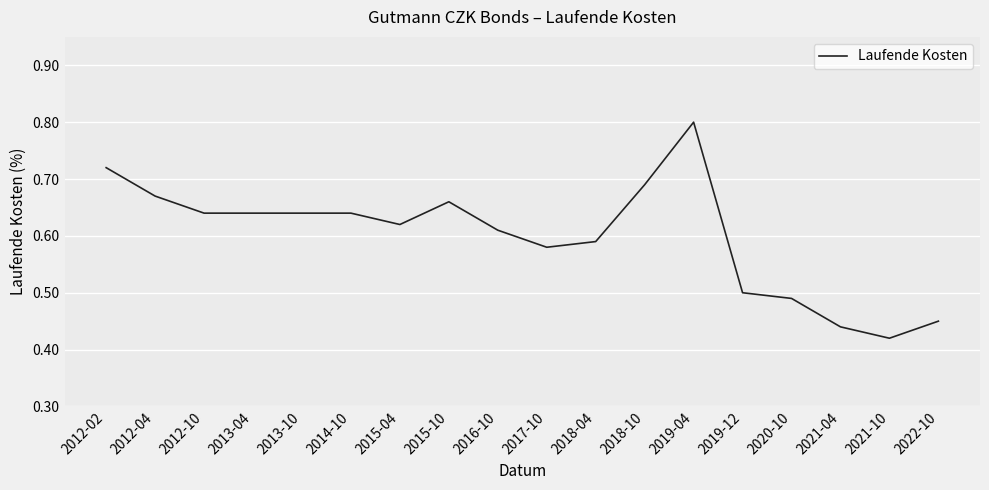

Which label corresponds to the smallest value in the chart?

2021-10